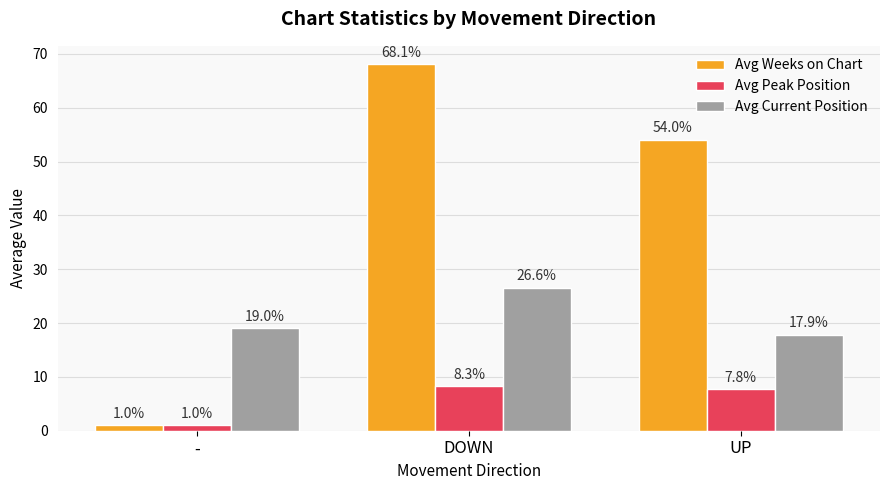

What is the difference between the highest and lowest values at -?

18.0